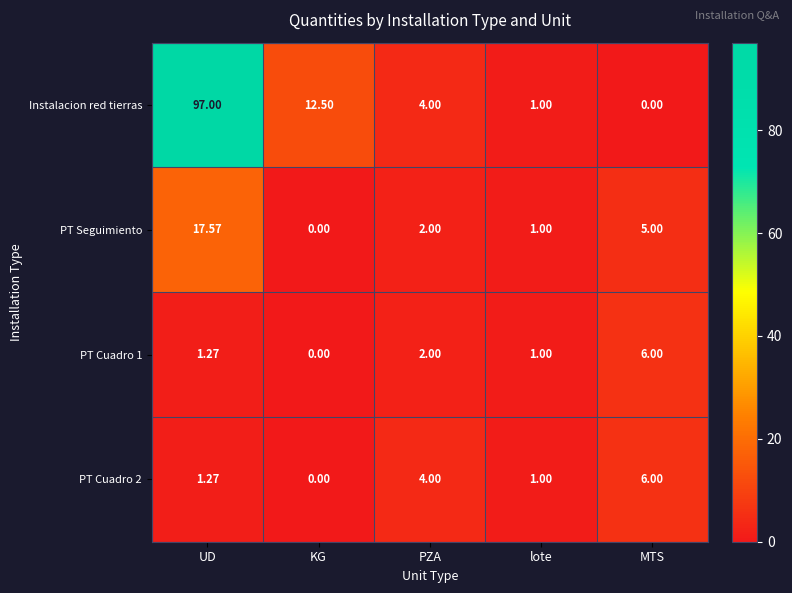

Where does the PT Cuadro 2 series first go above 1?

UD